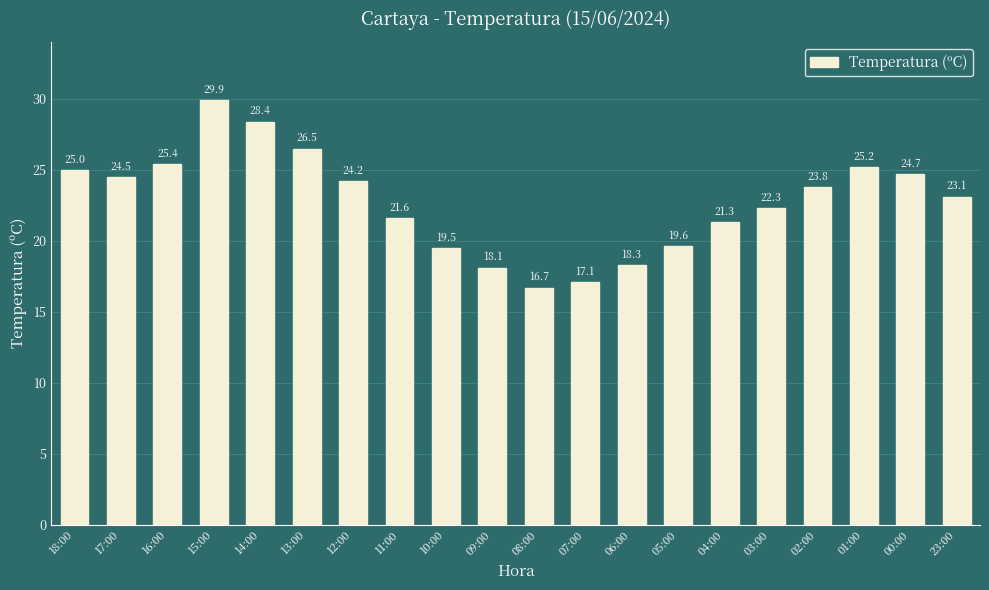

At which label does the data first exceed 23?

18:00